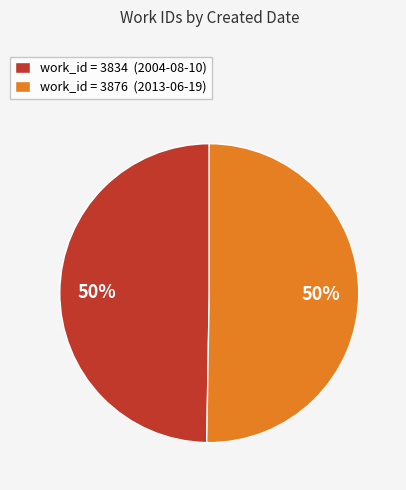

What percentage is the work_id = 3834 (2004-08-10) slice, to the nearest percent?

50%